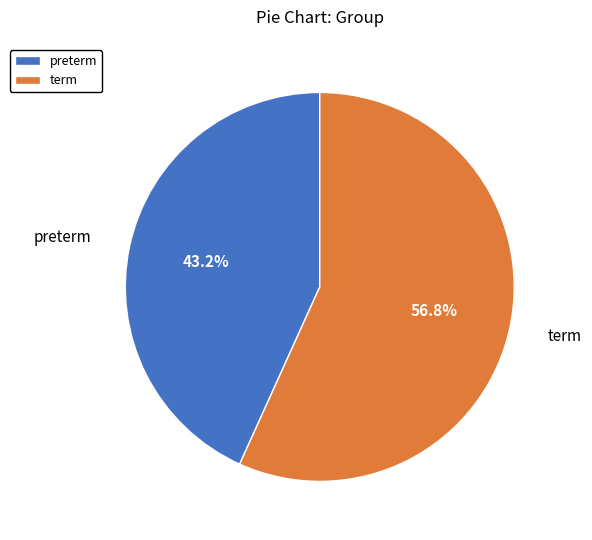

How many segments does this pie chart have?

2